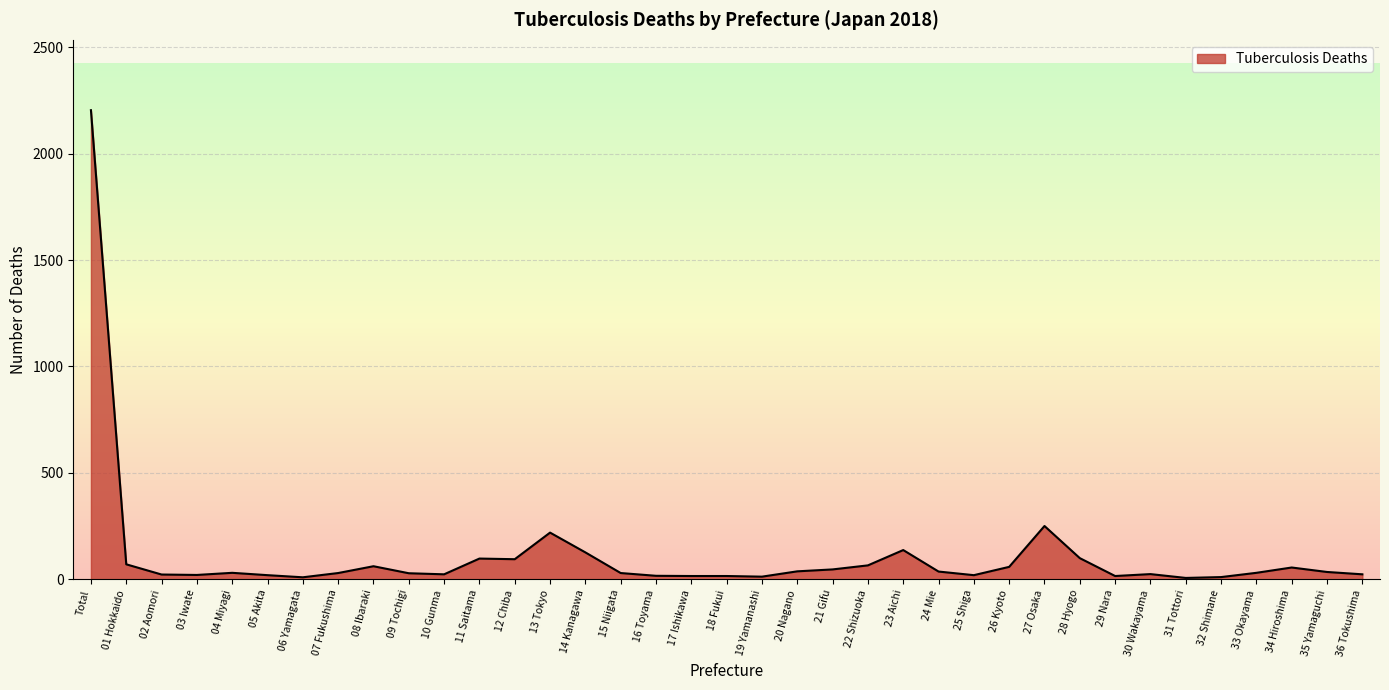

Approximately how many times larger is the value at 13 Tokyo compared to 08 Ibaraki?

3.6